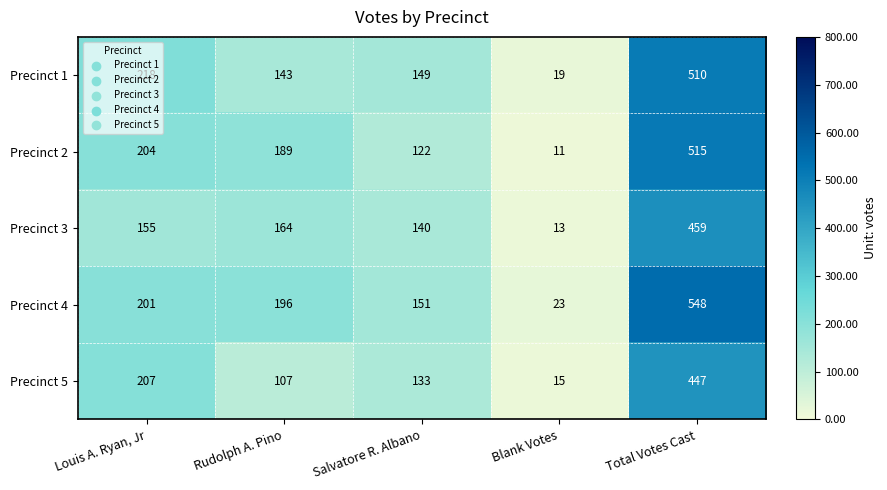

What is the total value across all series at Louis A. Ryan, Jr?

985